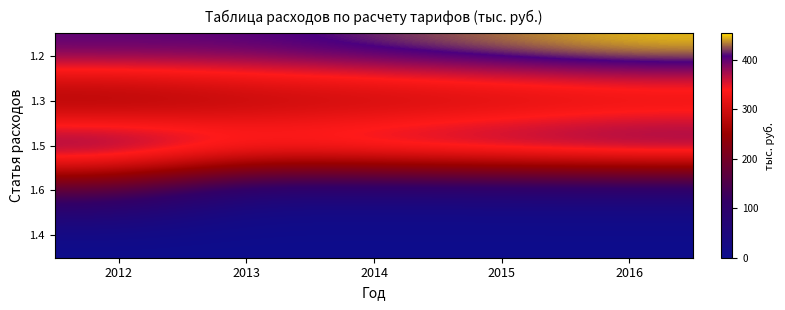

Reading left to right, extract all data points from this chart.

1.2: 2012=406.5	2013=406.5	2014=421.3	2015=436.7	2016=452.7
1.3: 2012=216.0	2013=245.4	2014=254.4	2015=263.7	2016=273.3
1.5: 2012=453.1	2013=405.9	2014=420.8	2015=436.1	2016=452.1
1.6: 2012=151.6	2013=39.5	2014=41.0	2015=42.5	2016=44.0
1.4: 2012=0.0	2013=0.0	2014=0.0	2015=0.0	2016=0.0